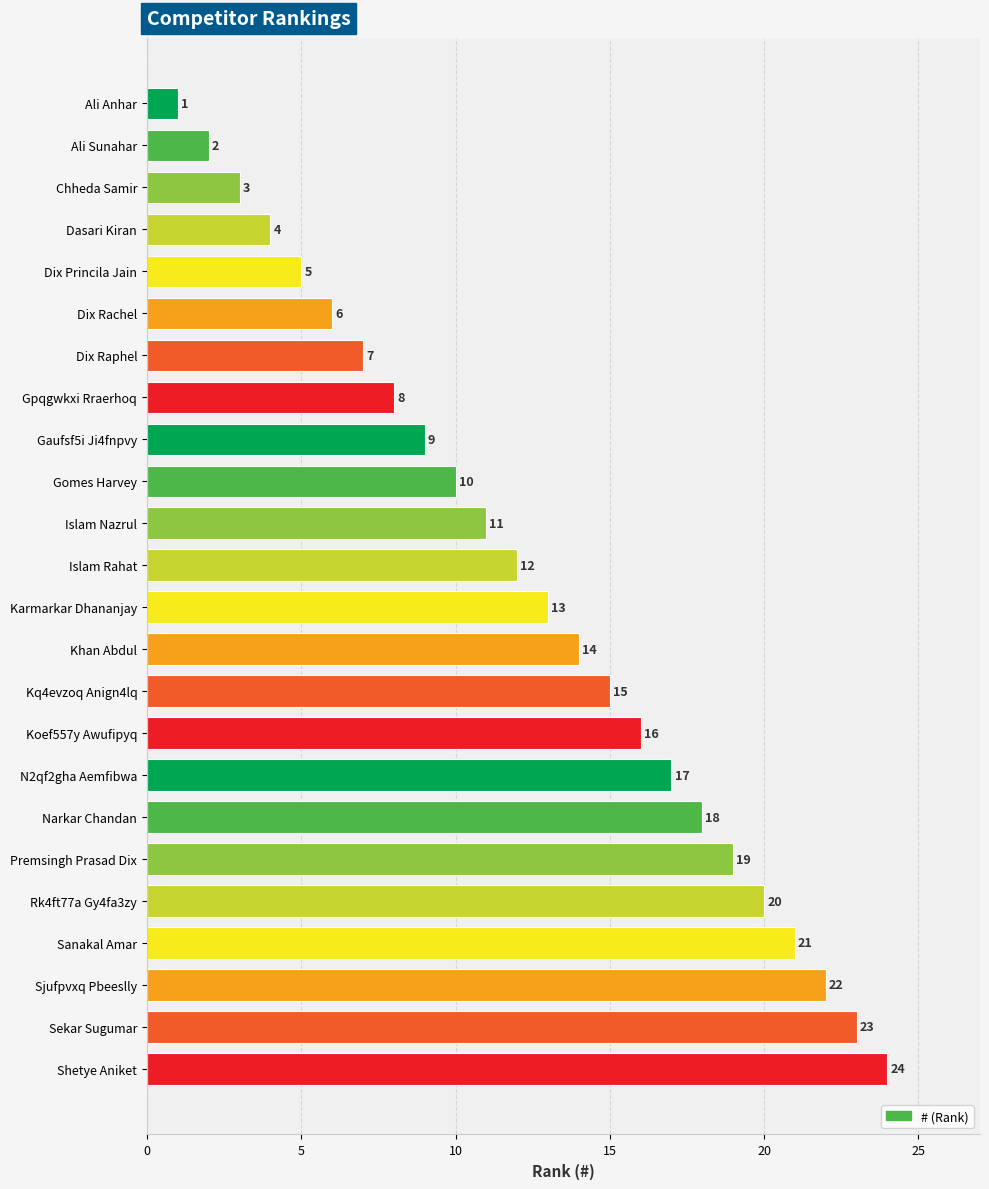

At which label is the value closest to 12?

Islam Rahat